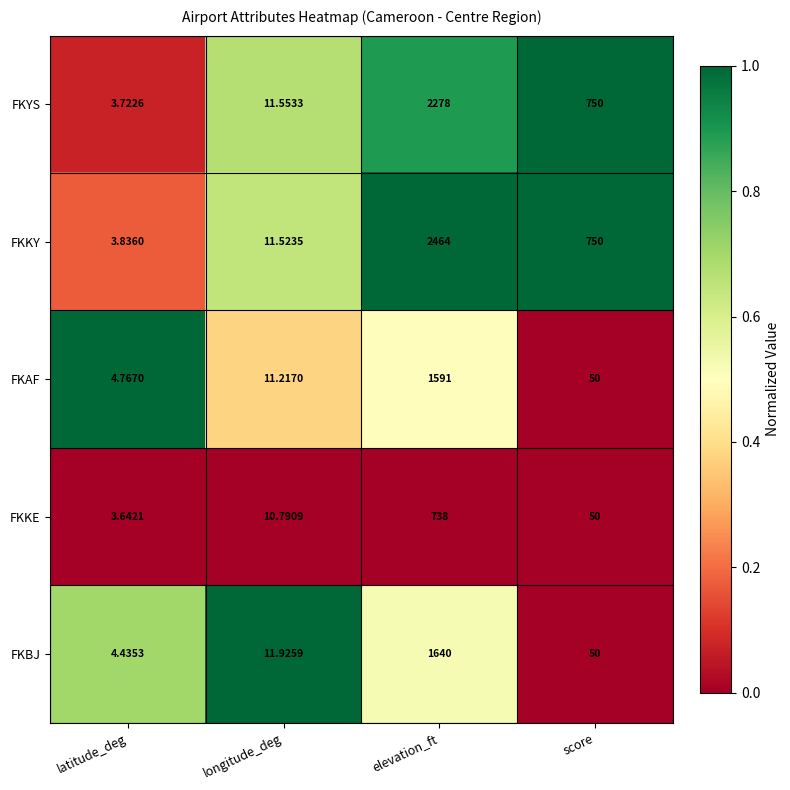

At which label is FKYS closest to 1140?

score